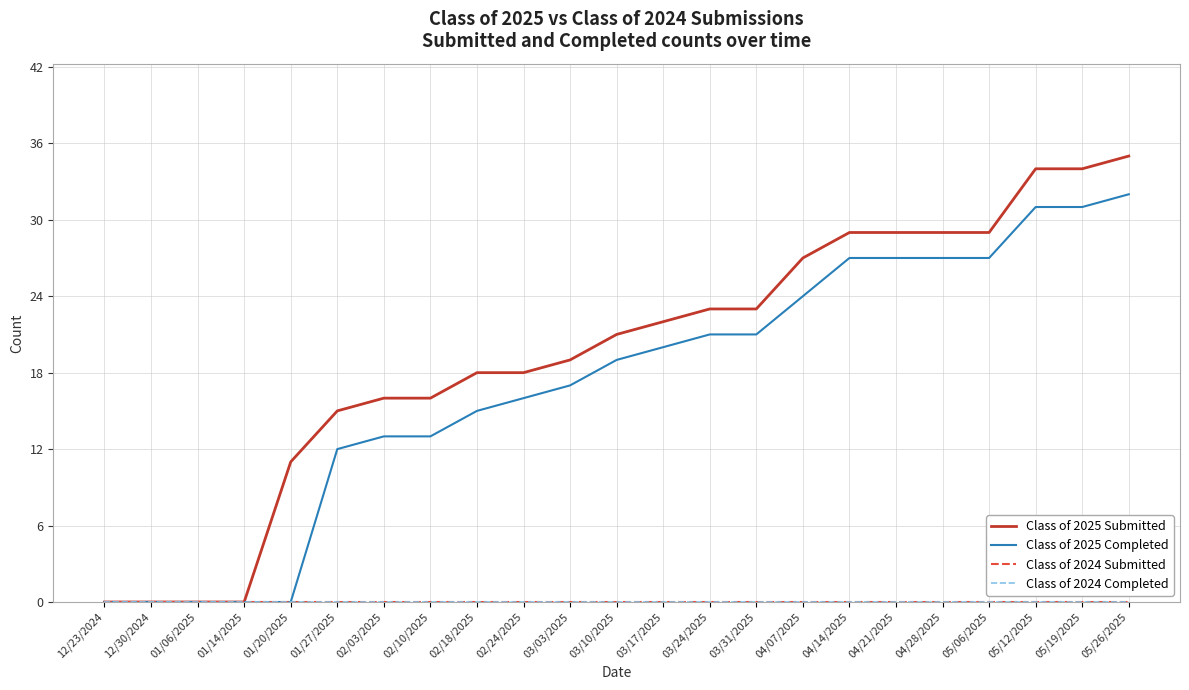

Is this an area chart (filled region under the line)?

No